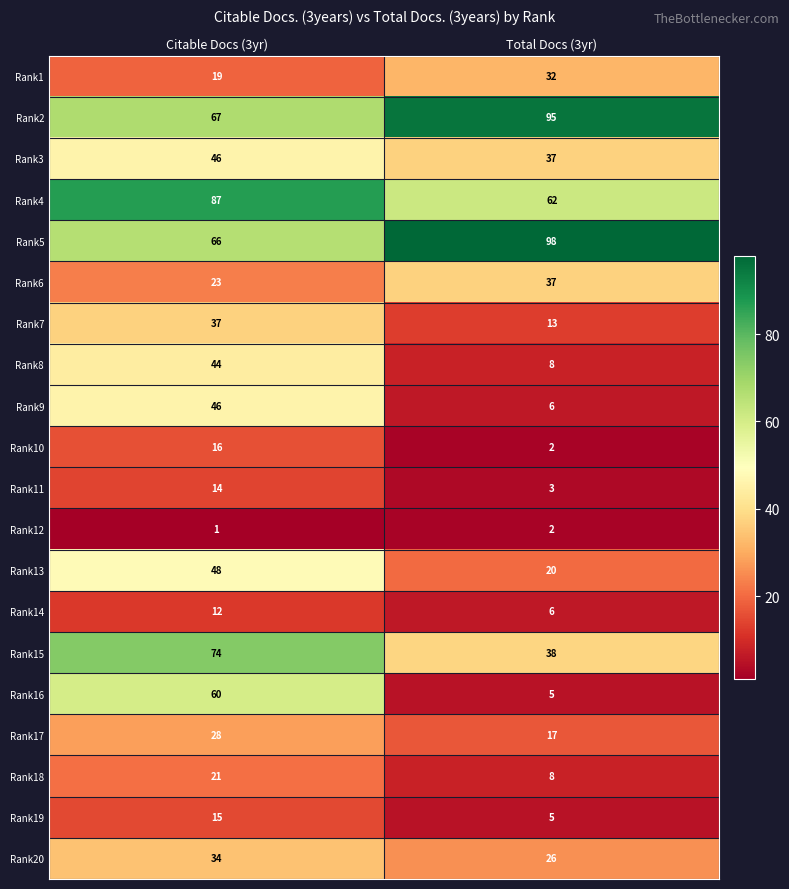

What is the approximate value of Rank13 at Citable Docs (3yr), to the nearest 10?

50